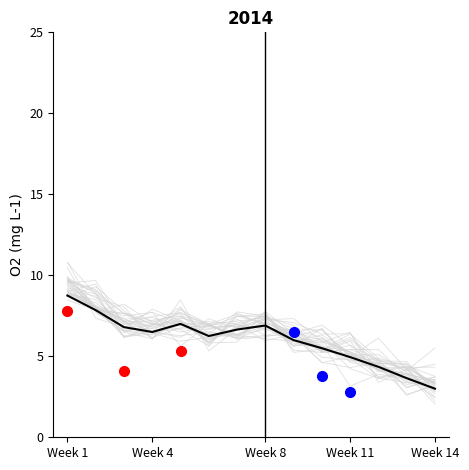

What is the difference between the second highest and second lowest values in the Week series?

11.0